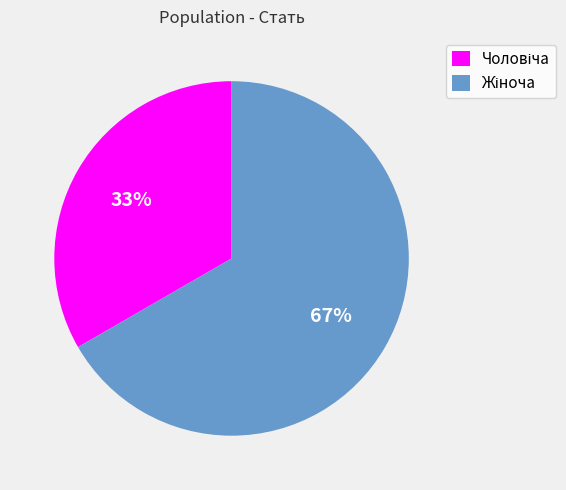

Does any single category account for the majority?

Yes